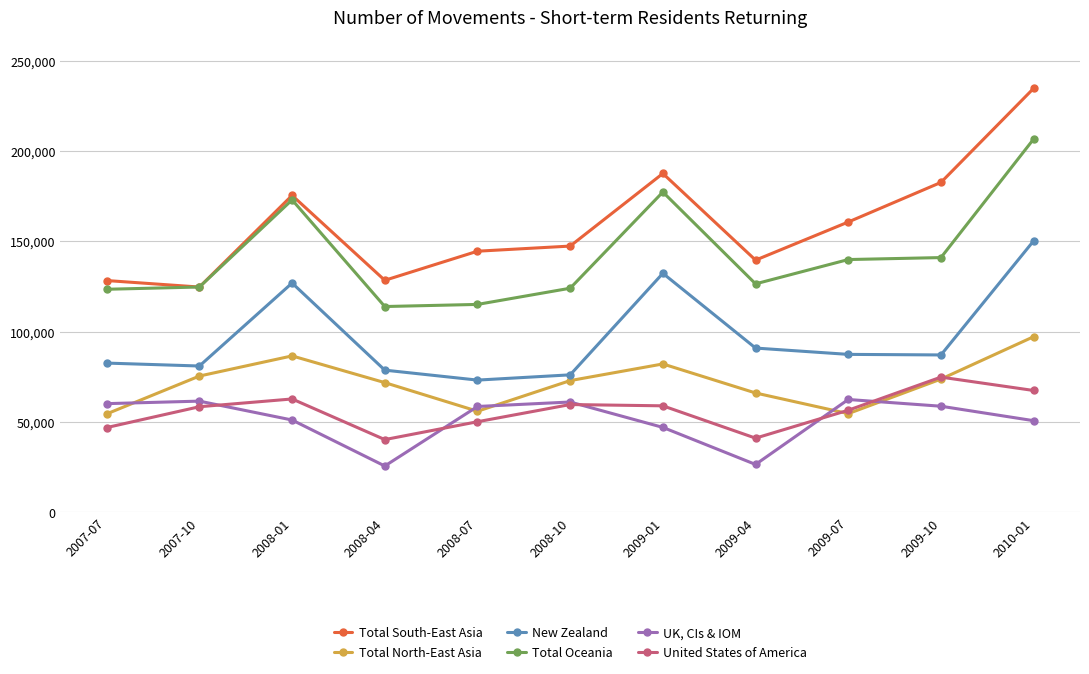

The UK, CIs & IOM series shows 16515 at 2007-07. True or false?

False